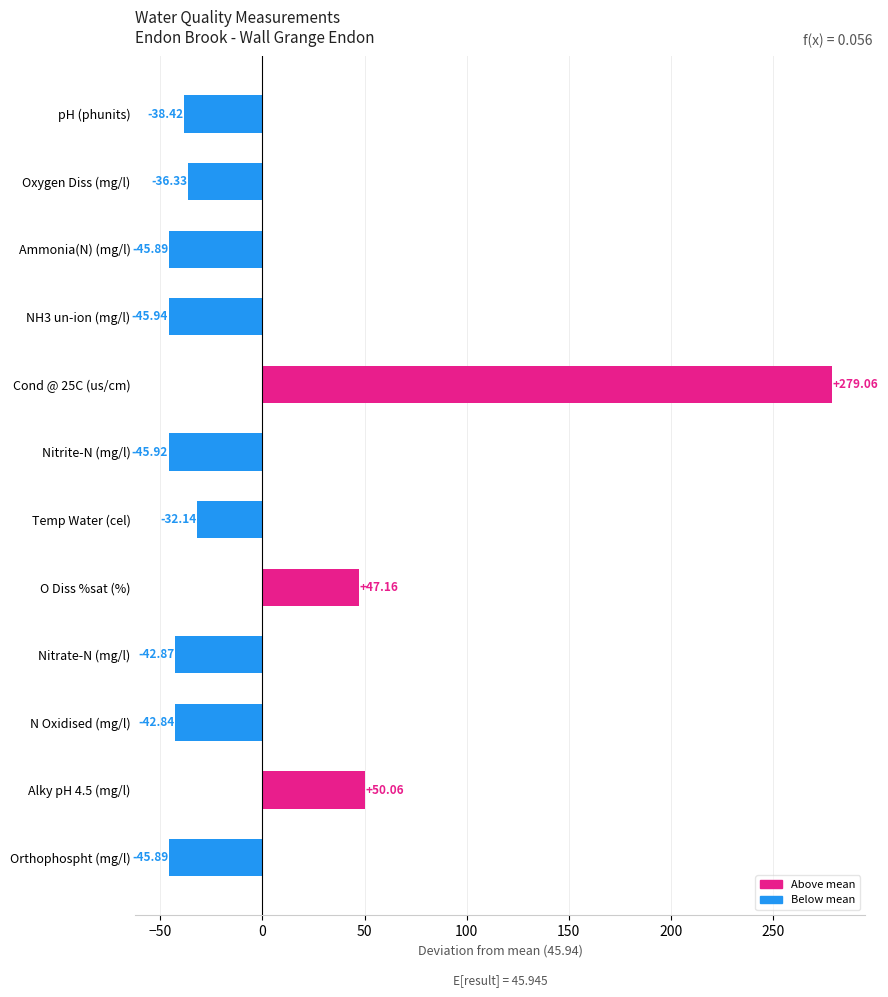

What is the change in value from Nitrate-N (mg/l) to Cond @ 25C (us/cm)?

+321.9